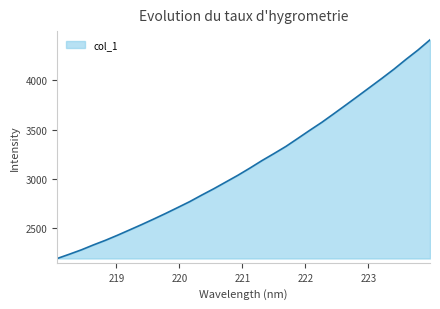

What is the difference between the second highest and second lowest values?

2071.9